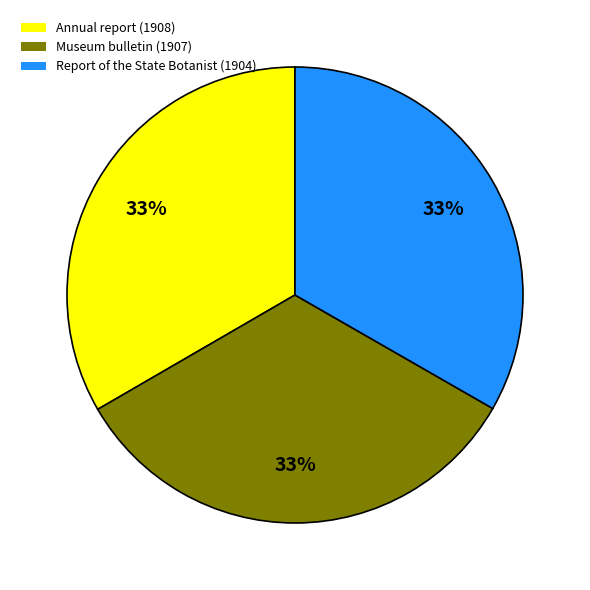

Do Museum bulletin (1907) and Annual report (1908) together represent more than half of the pie?

Yes